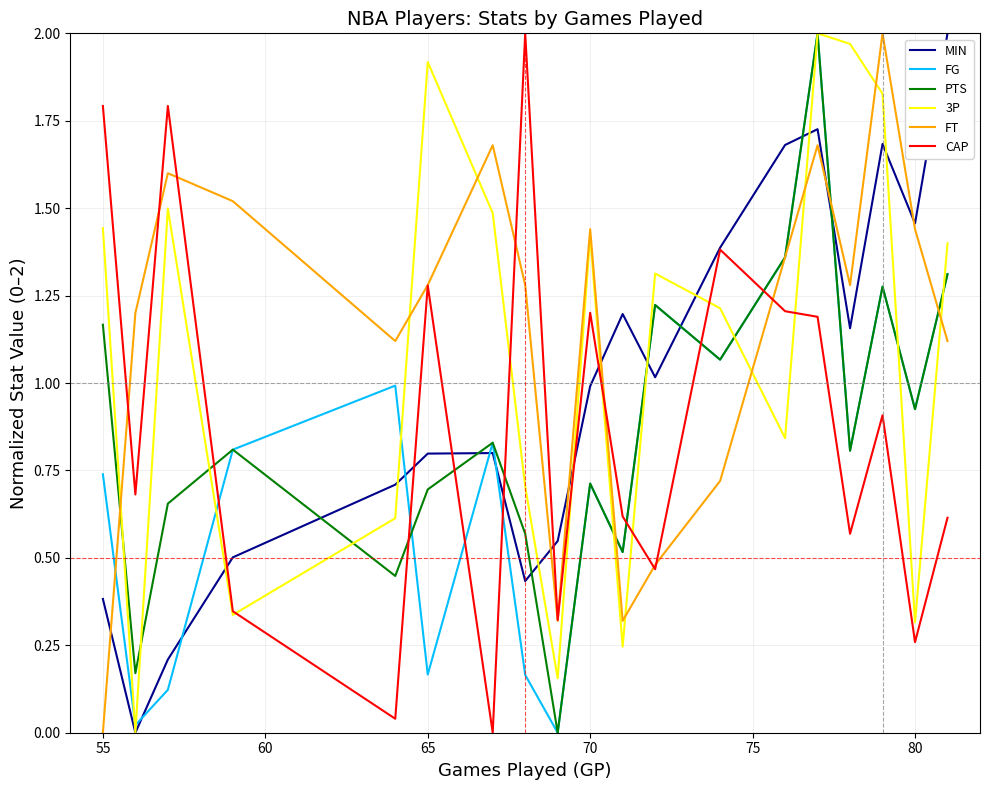

True or false: PTS and MIN cross at least once.

True